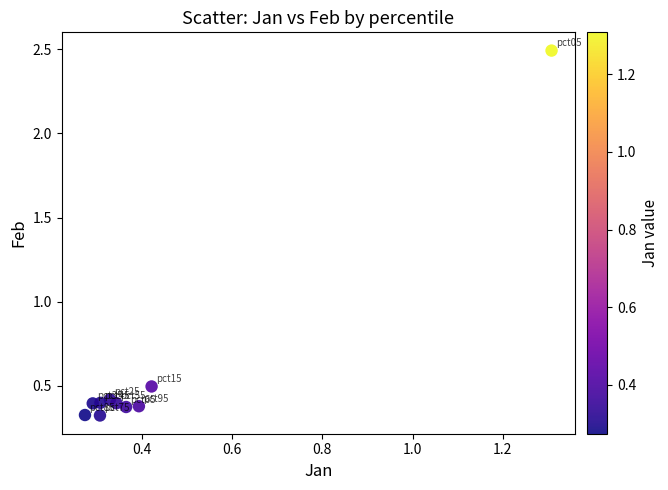

What is the average Y value?

0.6